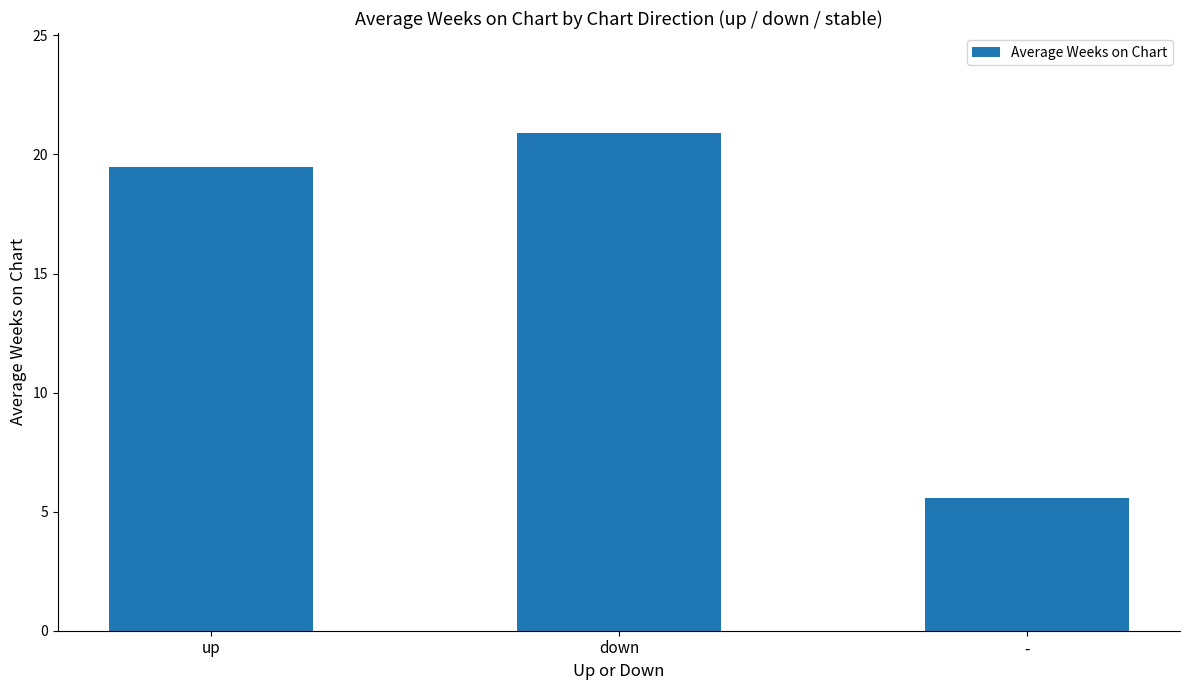

What is the greatest value displayed?

20.9